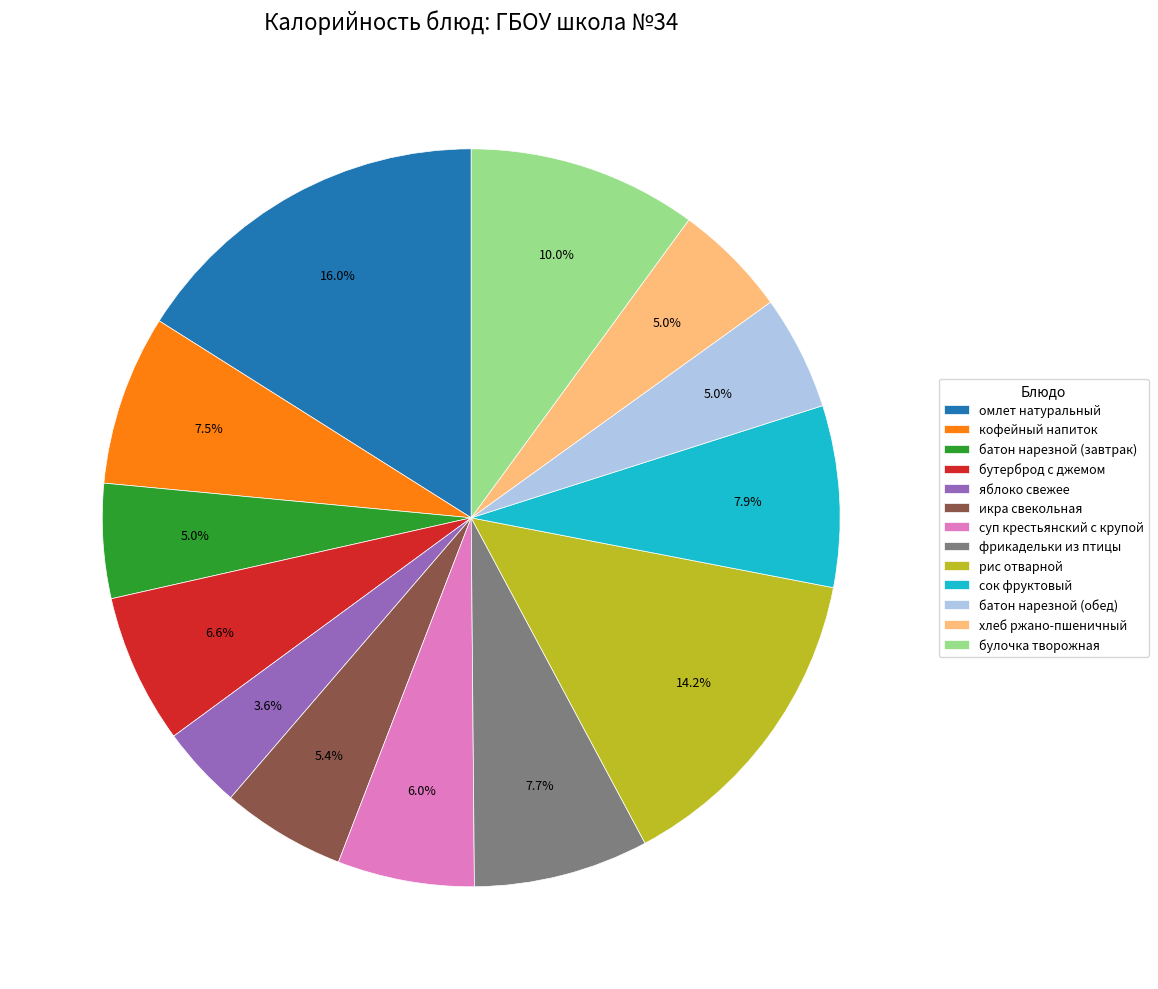

Approximately how many times larger is the value at омлет натуральный compared to батон нарезной (обед)?

3.2